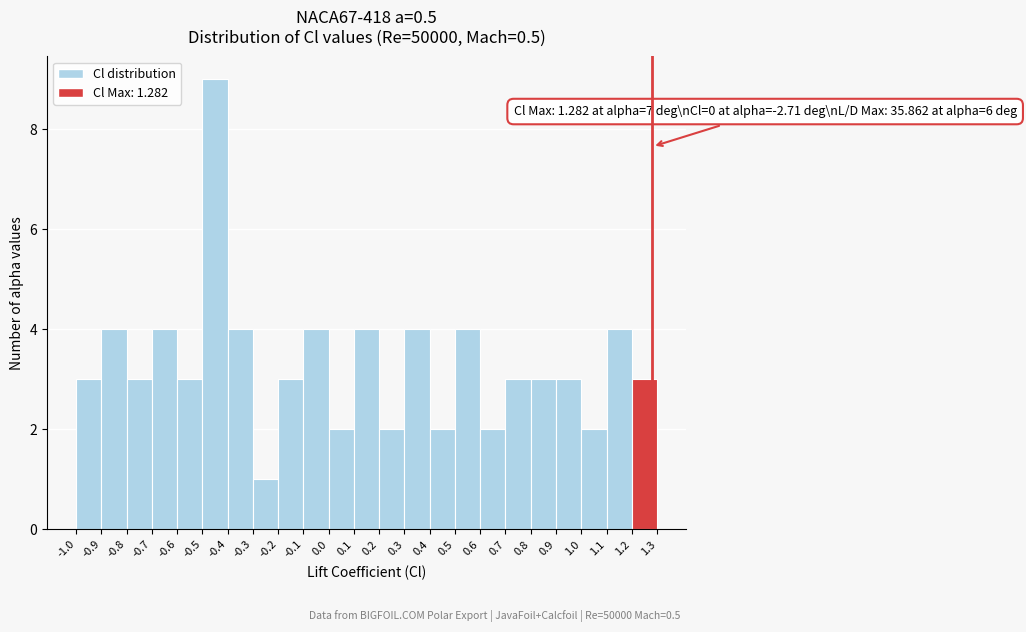

Which range on the x-axis has the tallest bar?

-0.5 to -0.4